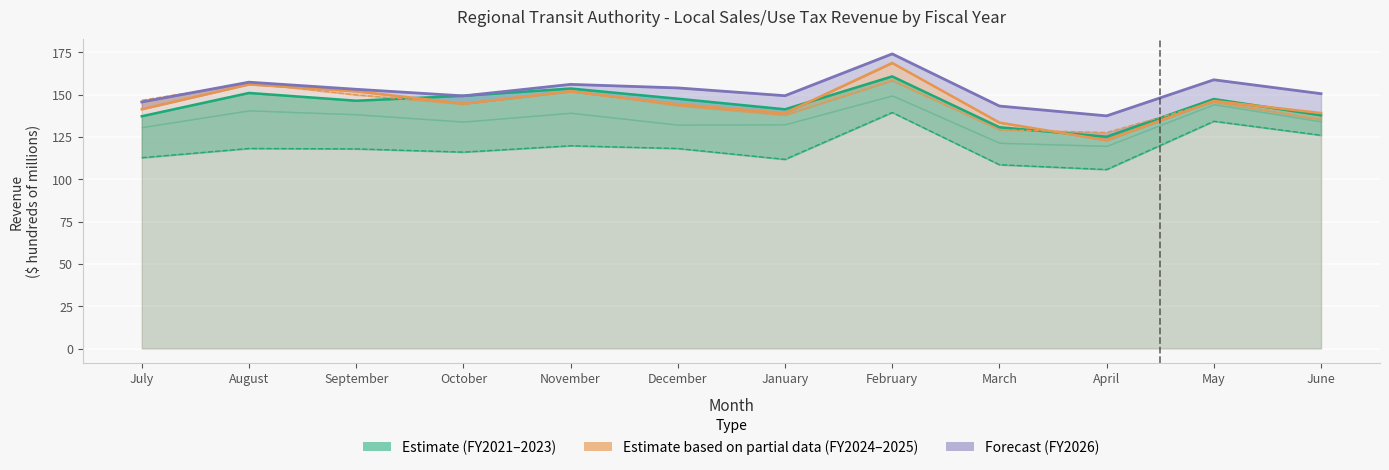

What position from the right is June?

1